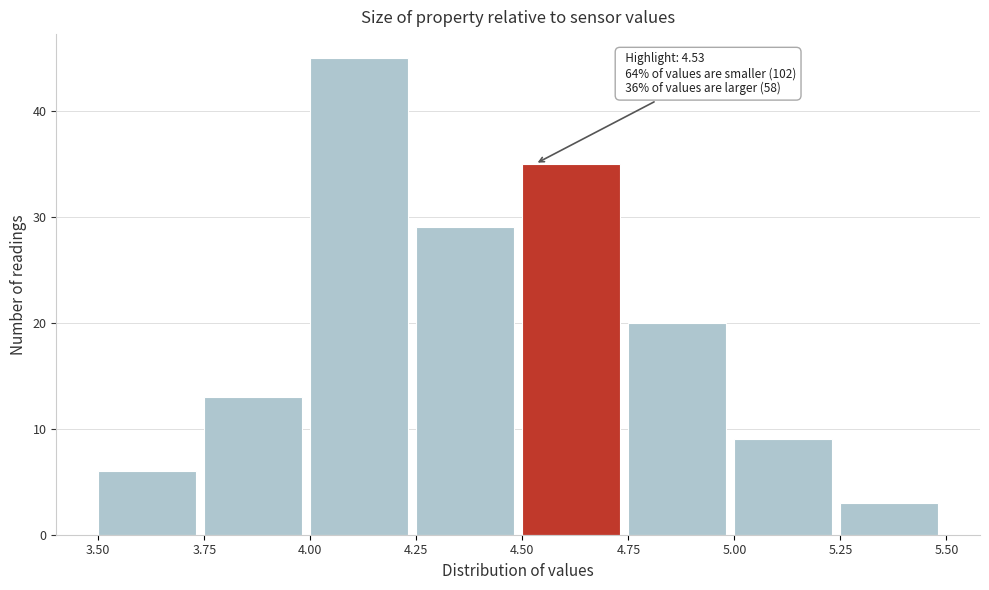

Over which range of the x-axis is the bar tallest?

4.00 to 4.25